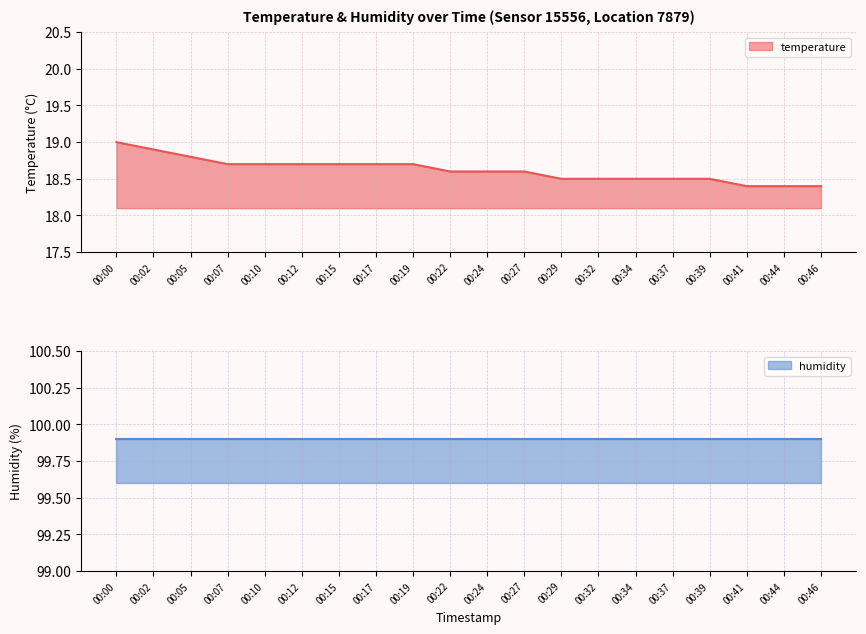

What is the difference between the values at 00:44 and 00:22?

0.2